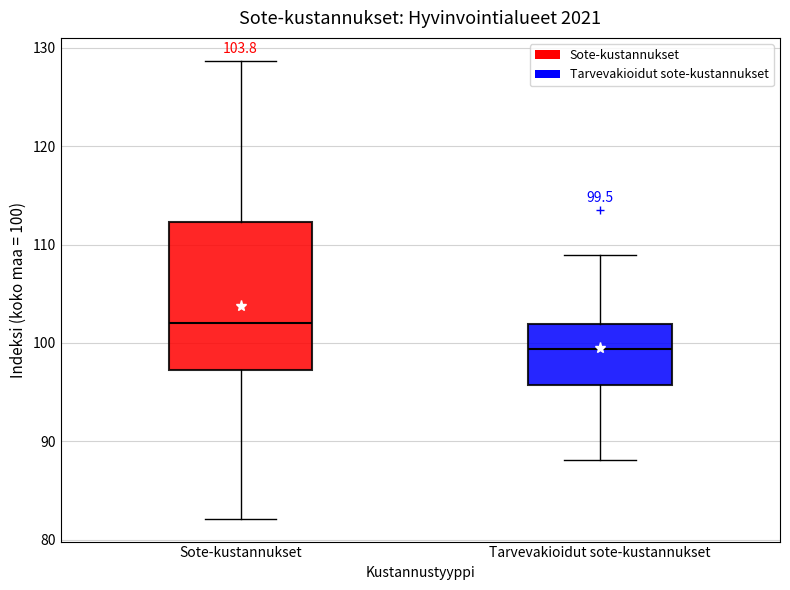

Which box is the tallest, from its lower edge to its upper edge?

Sote-kustannukset